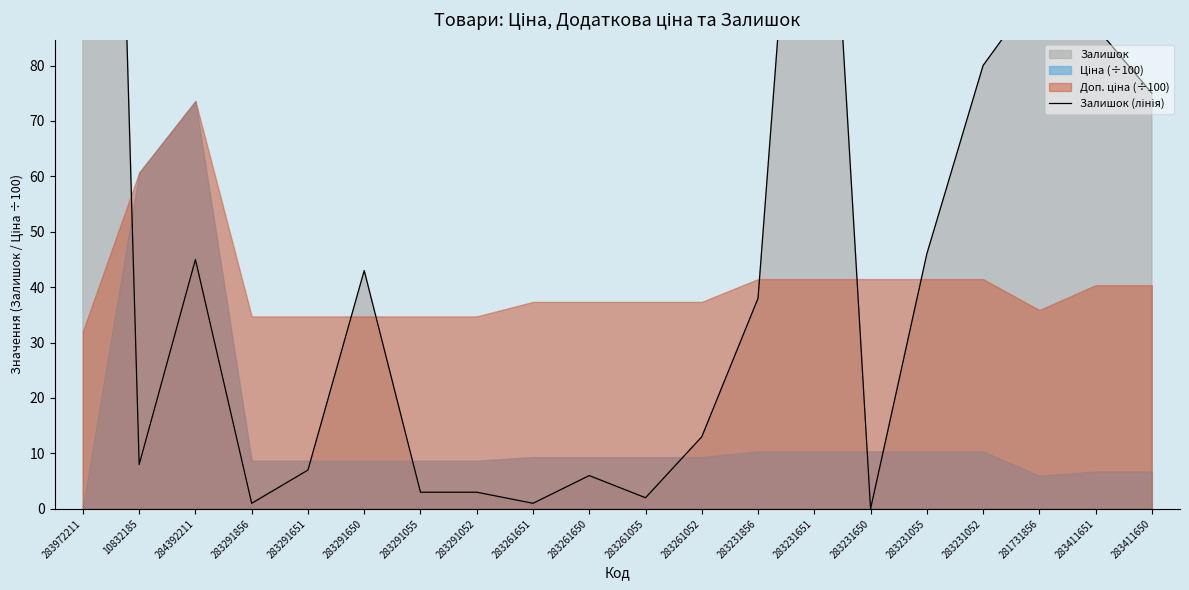

How many data points are less than 38?

10